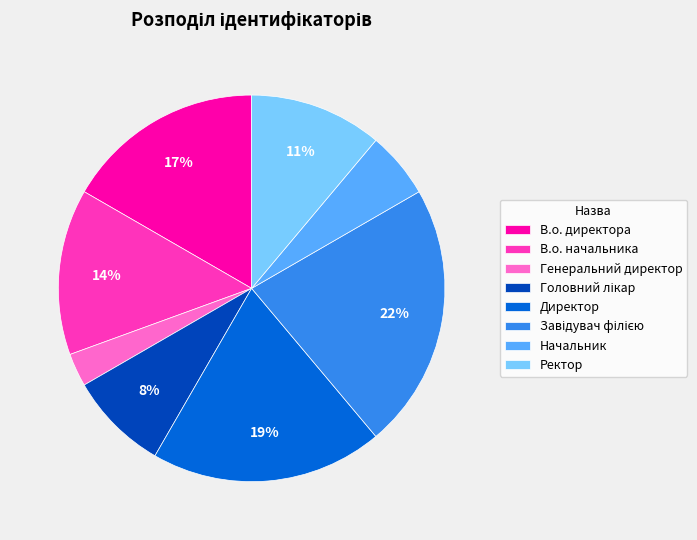

Approximately how many times larger is the value at В.о. директора compared to В.о. начальника?

1.2